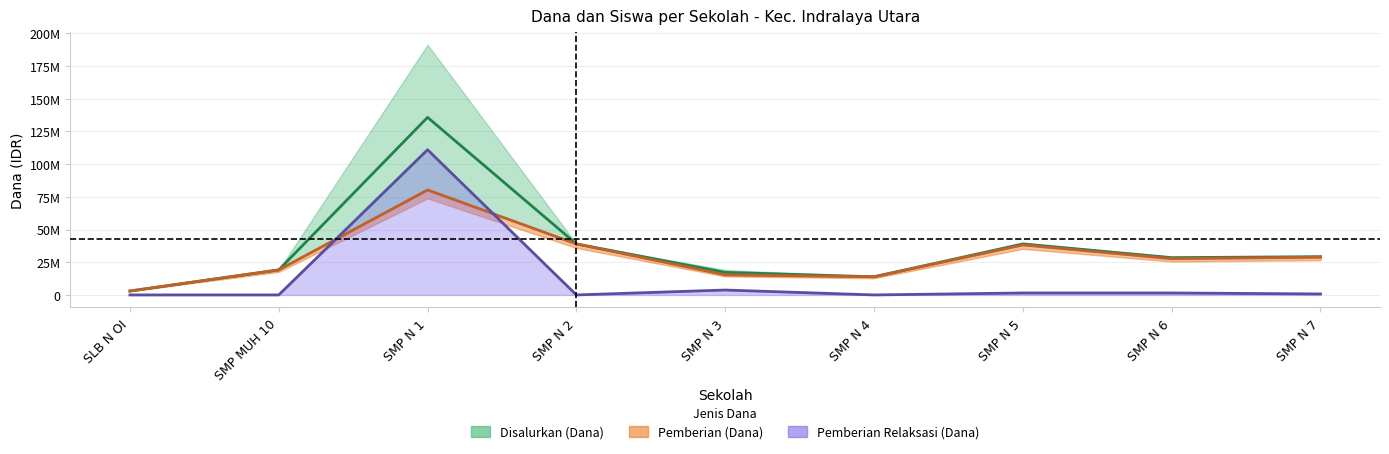

At which category does the chart reach its peak across all series?

SMP N 1